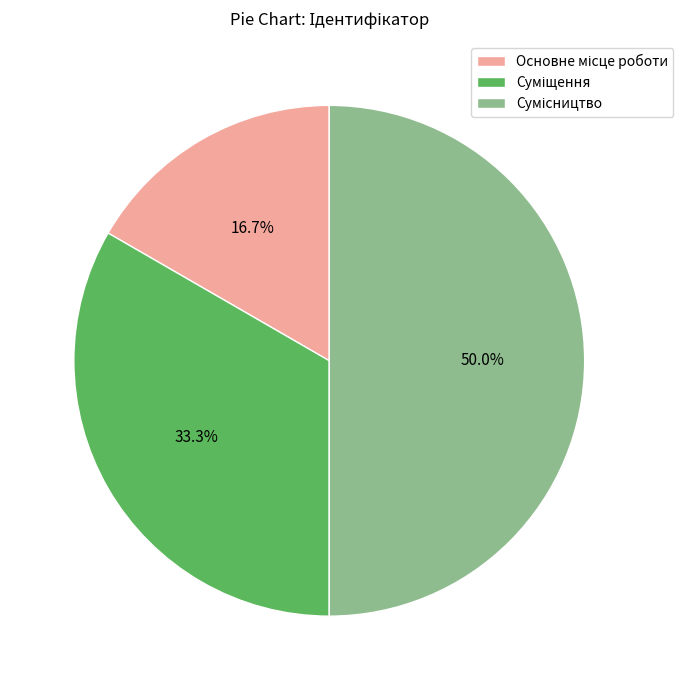

To the nearest percent, what percentage of the pie is Суміщення?

33%